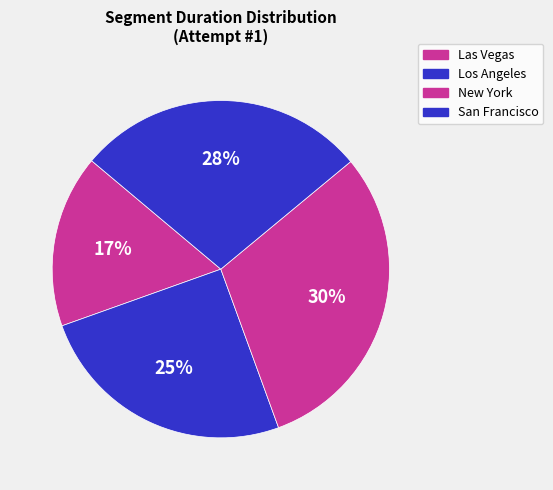

How many segments does this pie chart have?

4